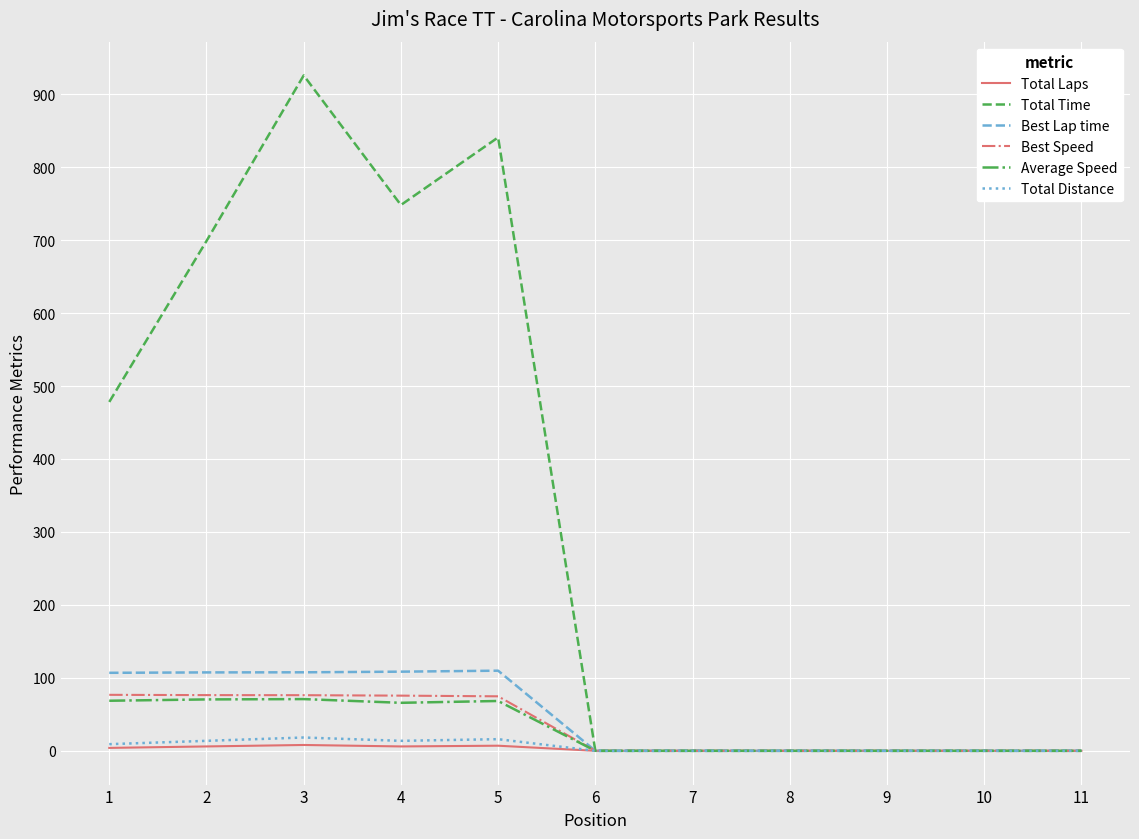

The value of Best Speed at 9 is -38.7. True or false?

False